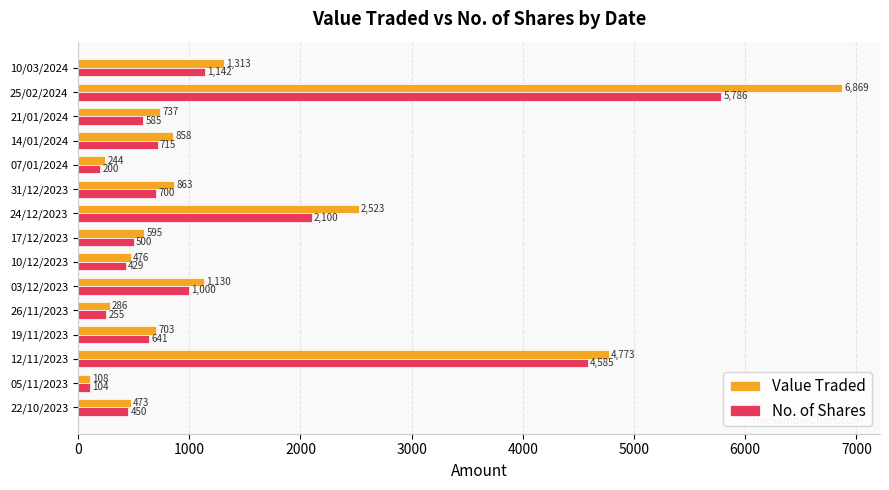

What is the maximum value for Value Traded?

6869